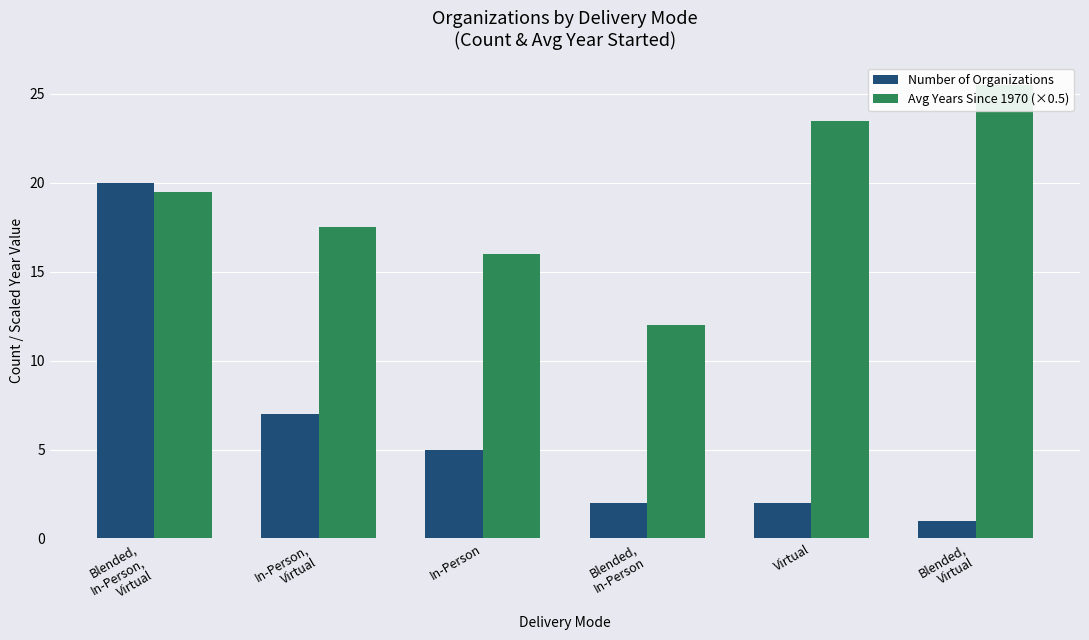

Is the value of Number of Organizations at Blended,
Virtual greater than the value of Avg Years Since 1970 (×0.5) at Blended,
In-Person?

No